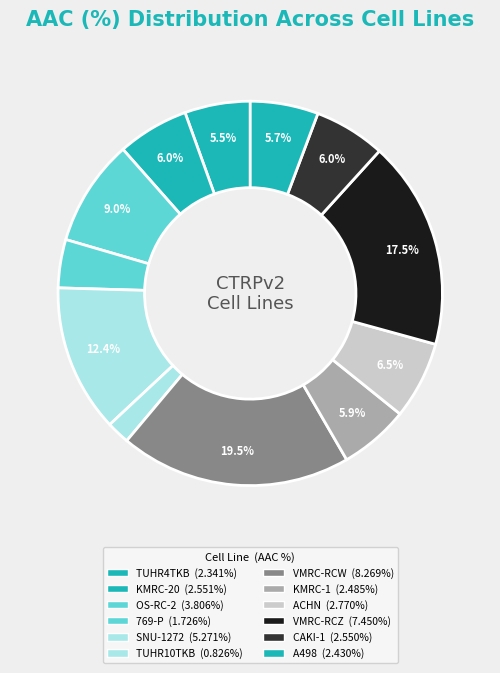

Combined, what portion of the pie is OS-RC-2 and VMRC-RCW?

28.4%